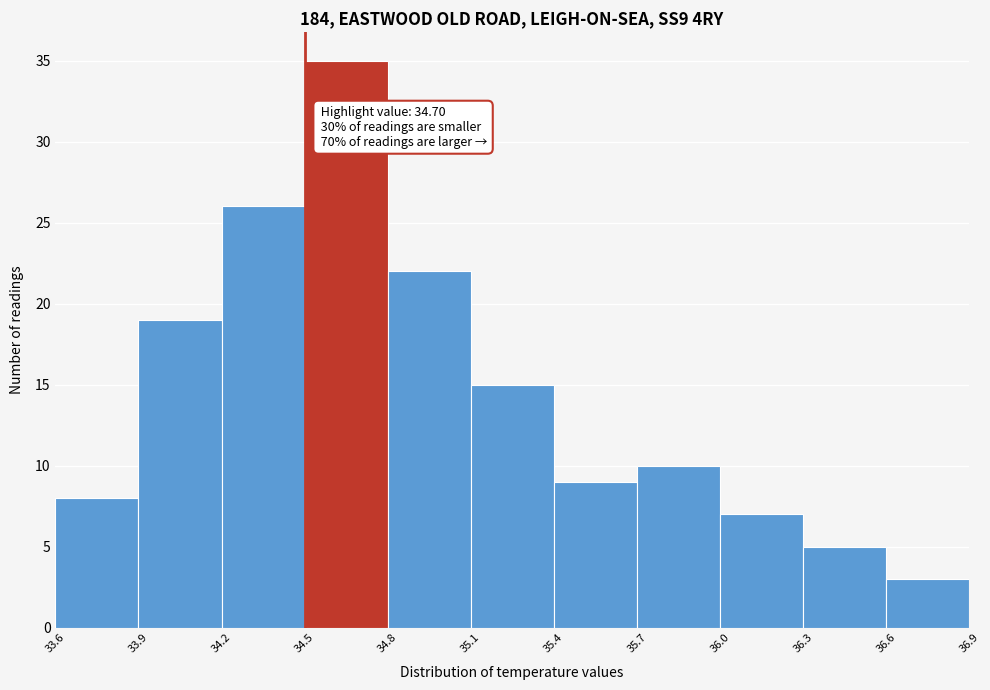

Over which range of the x-axis is the bar tallest?

34.5 to 34.8